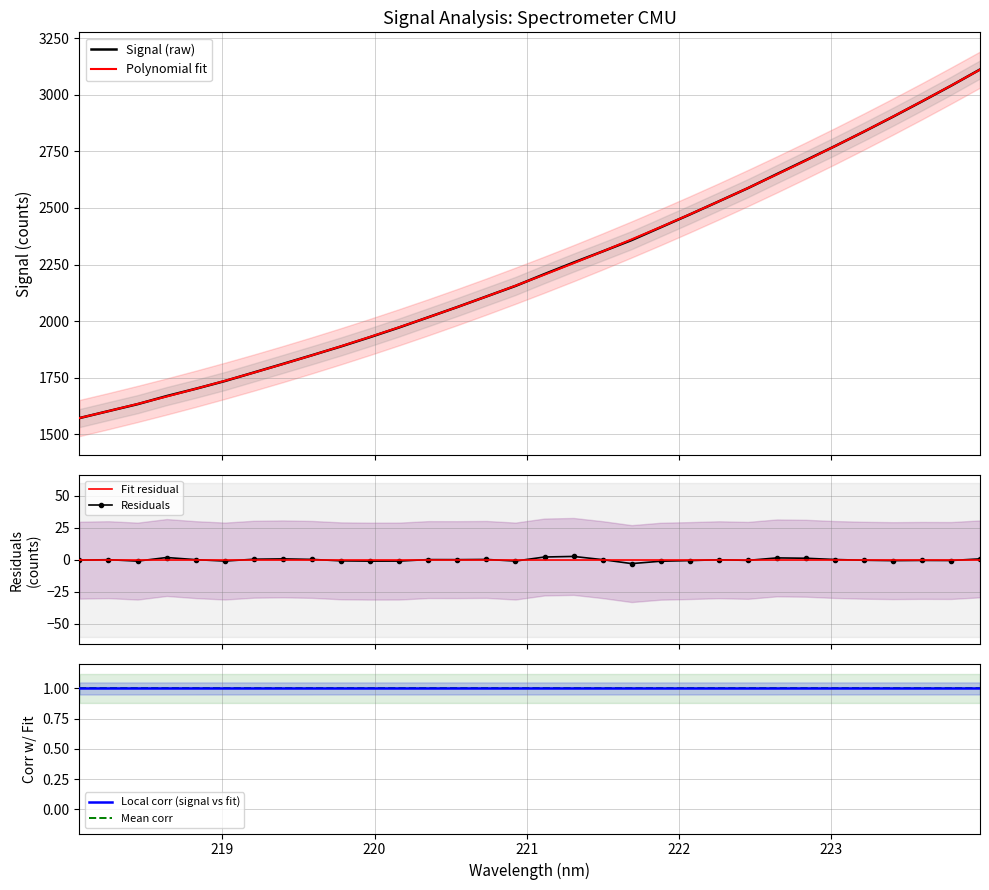

What is the maximum value for Polynomial fit?

3111.5